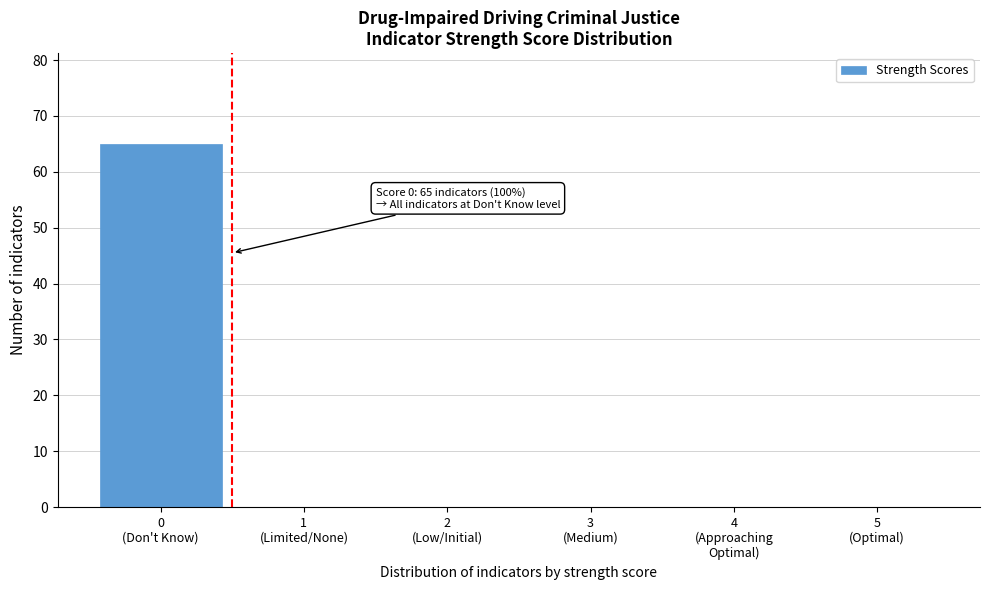

What is the sum of all values?

65